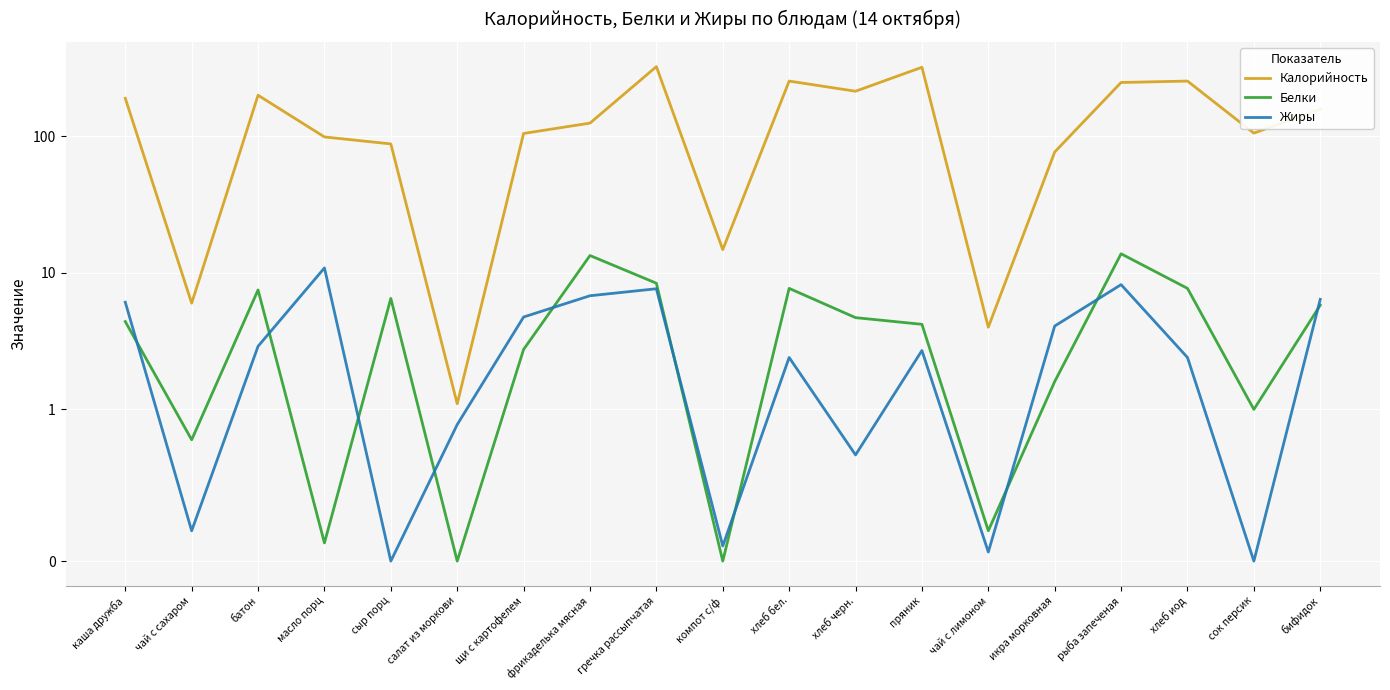

Rank the series at чай с сахаром from highest to lowest value.

Калорийность, Белки, Жиры